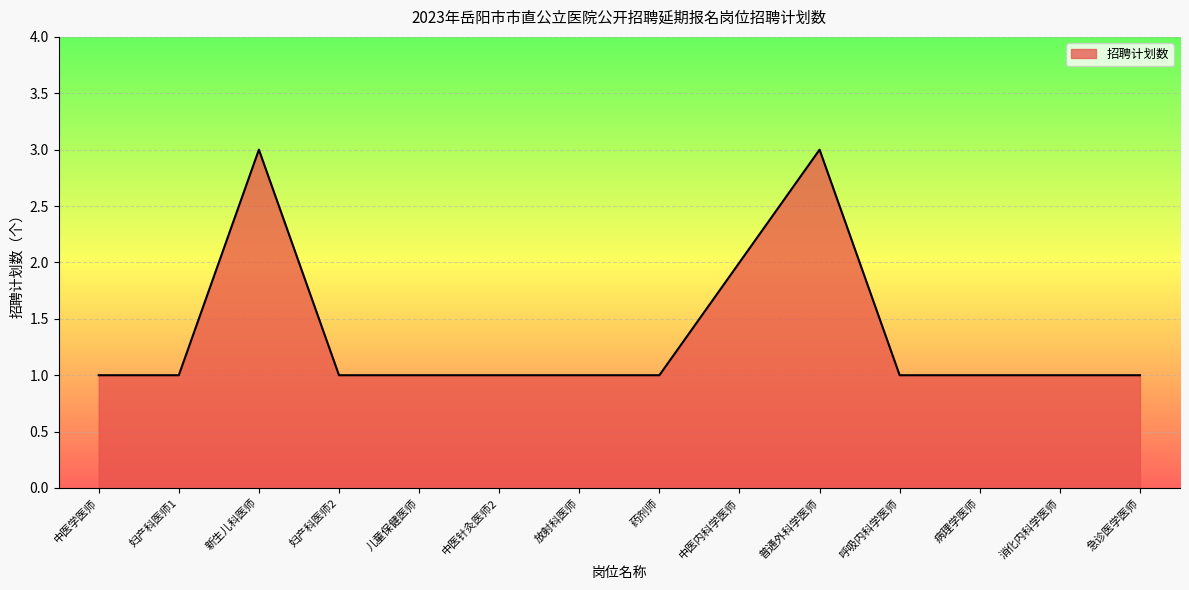

Where is the first local maximum?

新生儿科医师